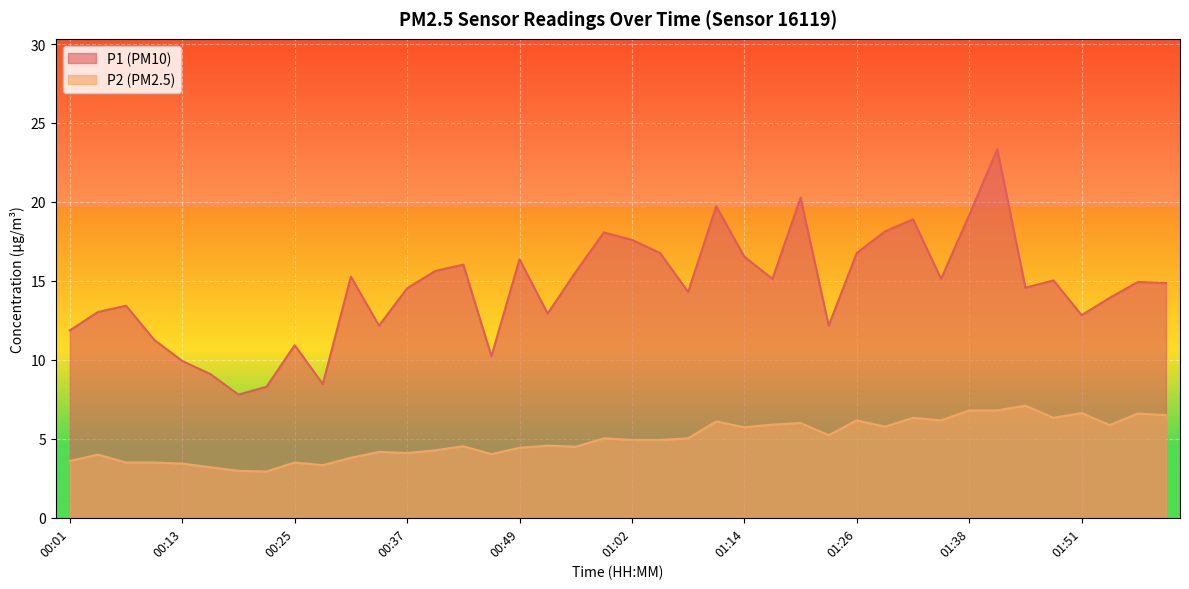

Is it true that P2 equals 6.1 at 01:11?

True